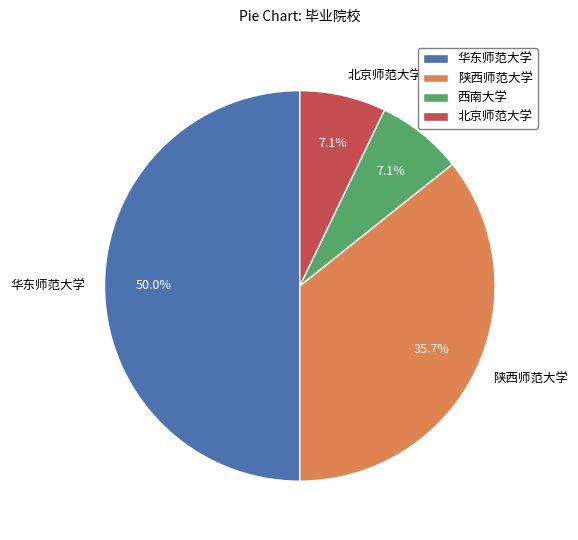

To the nearest percent, what is the average slice percentage?

25%